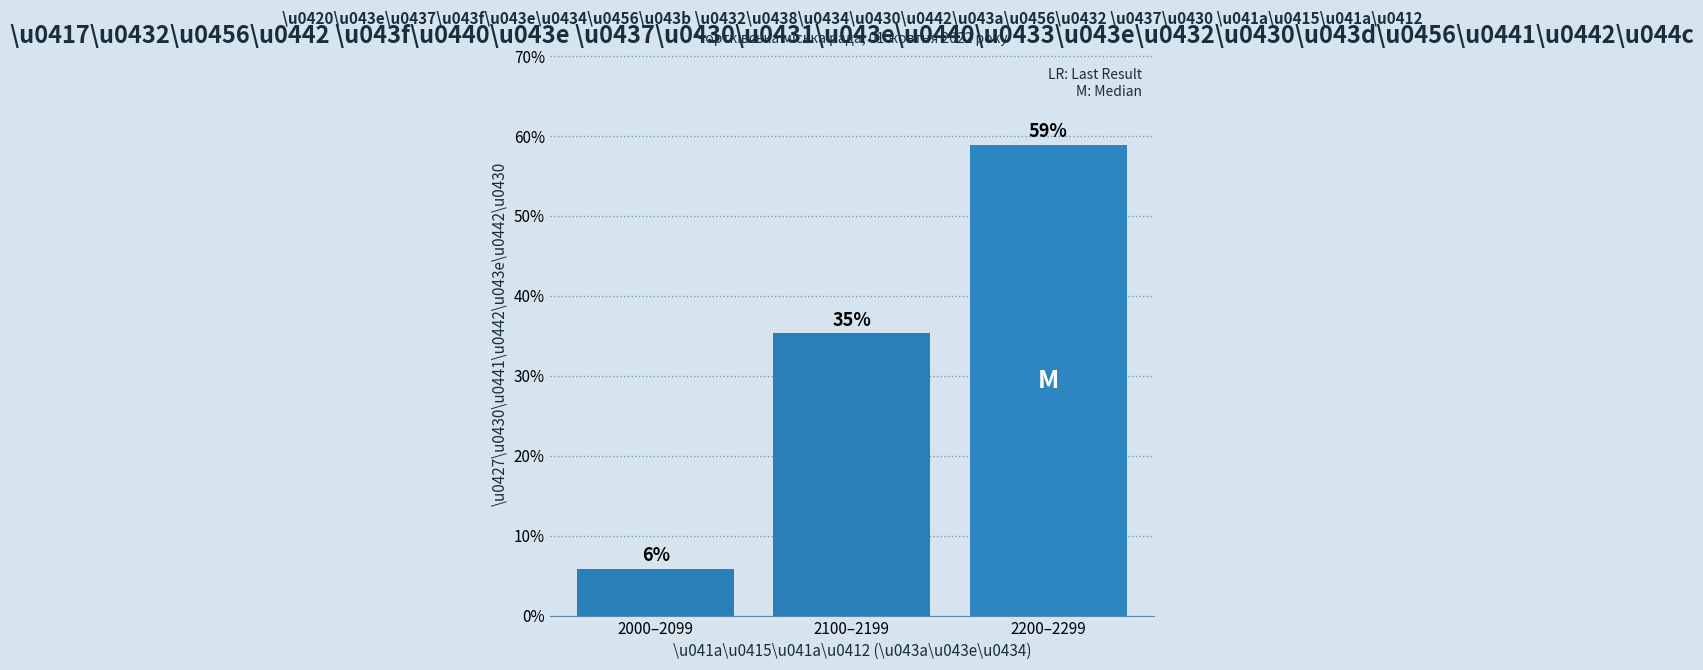

How many bars are there in total?

3